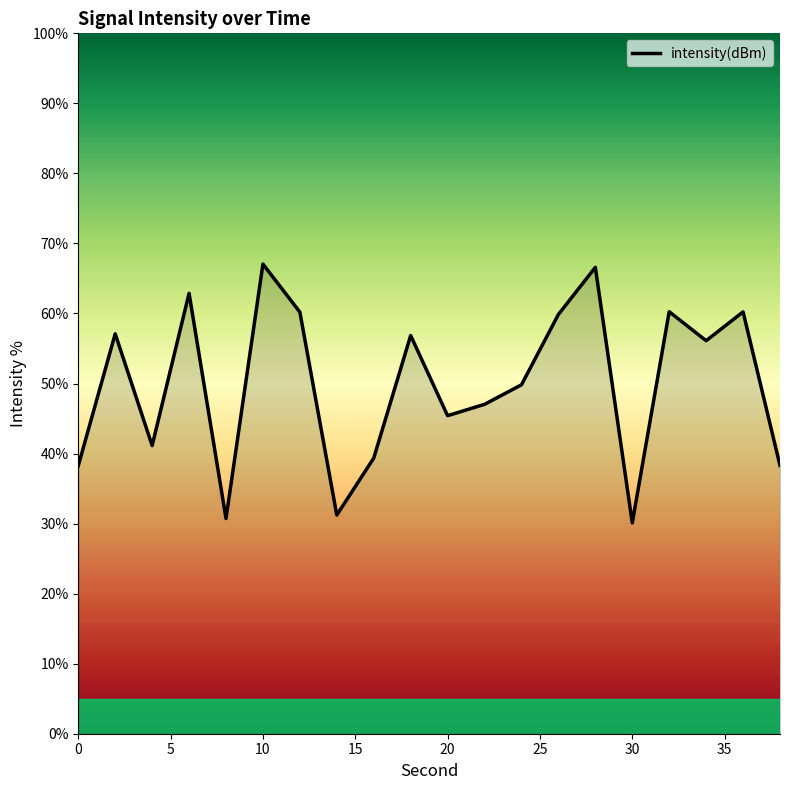

What is the minimum value shown in the chart?

30.1